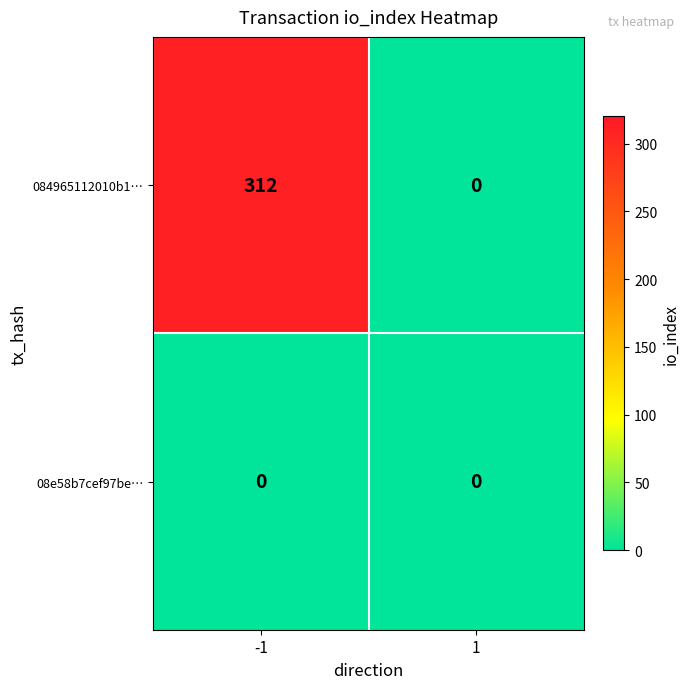

Is it true that 084965112010b1… equals 0 at 1?

True